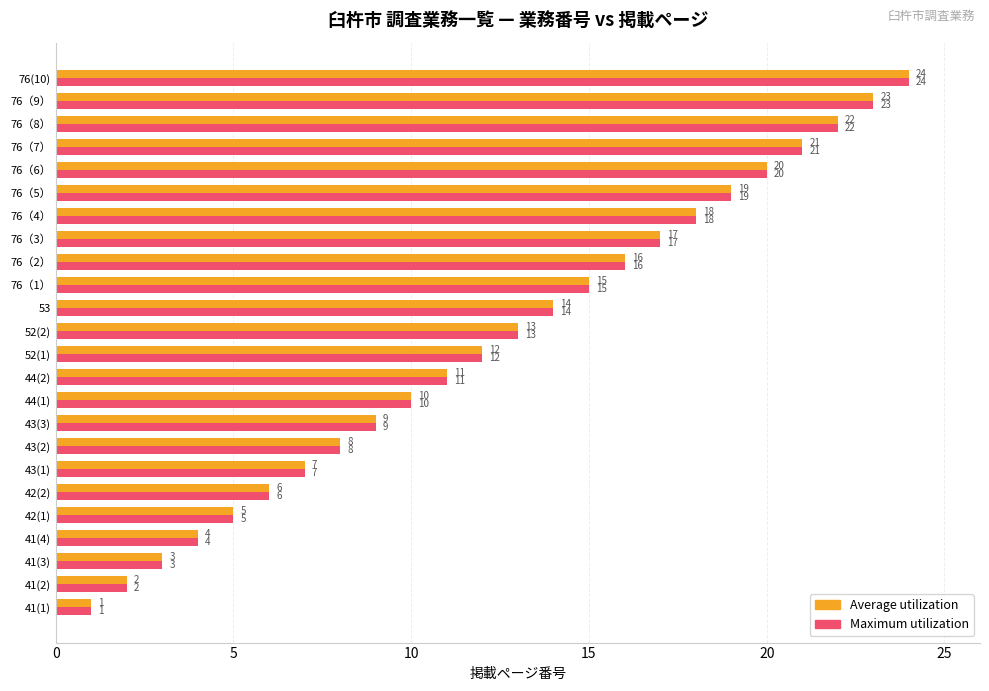

At which category is the sum across all series the highest?

76(10)